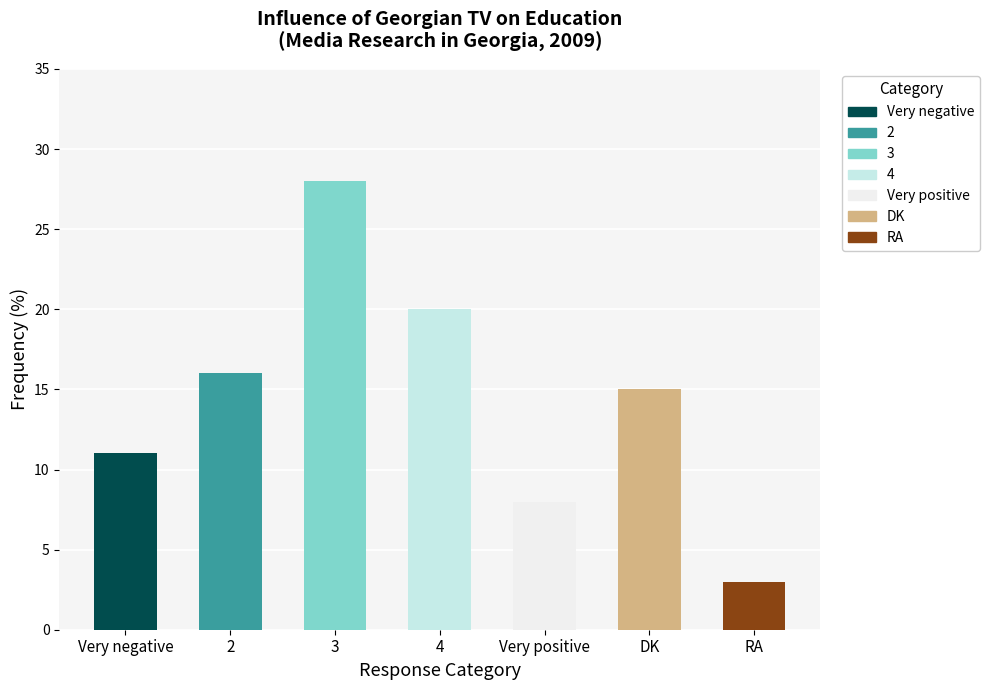

What is the average value?

14